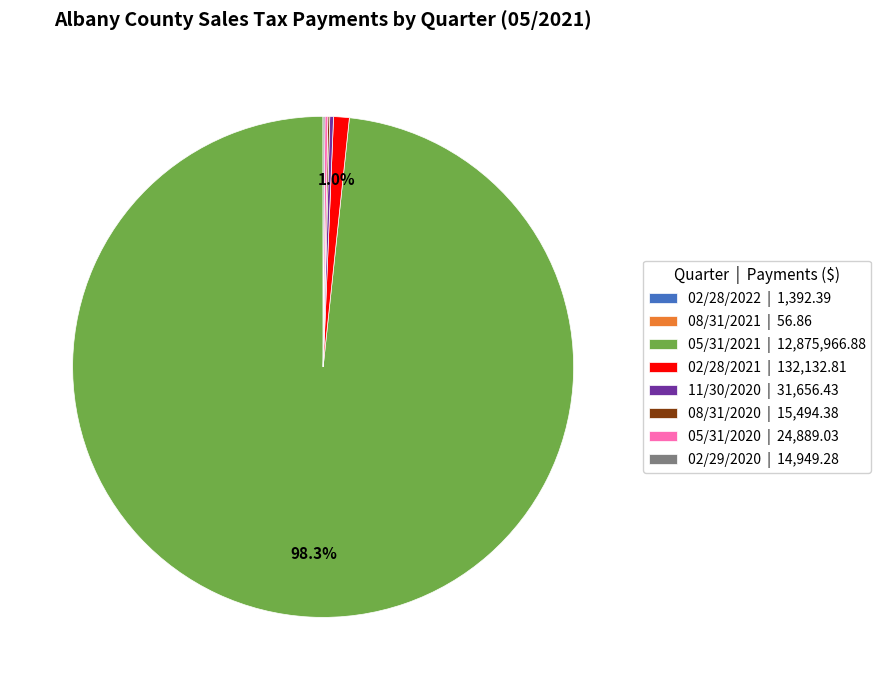

Does any single category account for the majority?

Yes